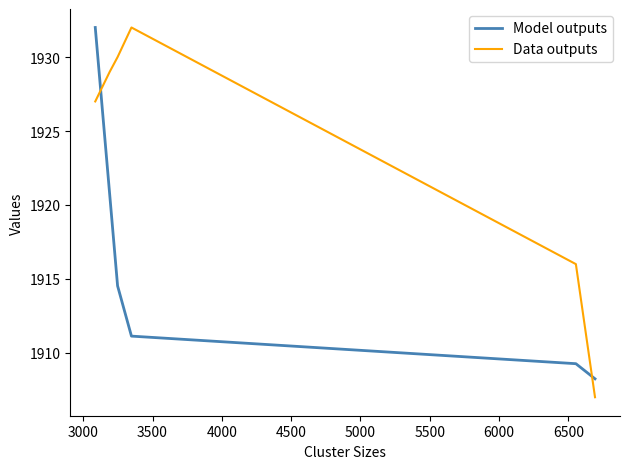

True or false: Model outputs and Data outputs cross at least once.

True